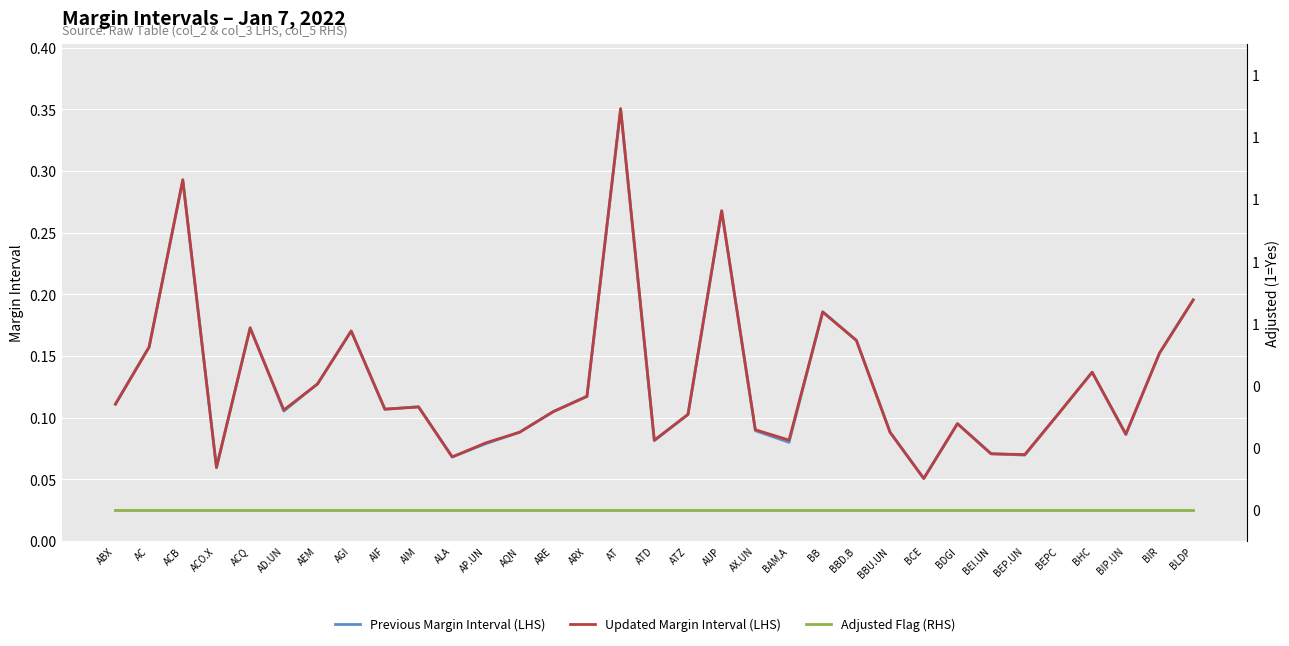

Is this an area chart (filled region under the line)?

No